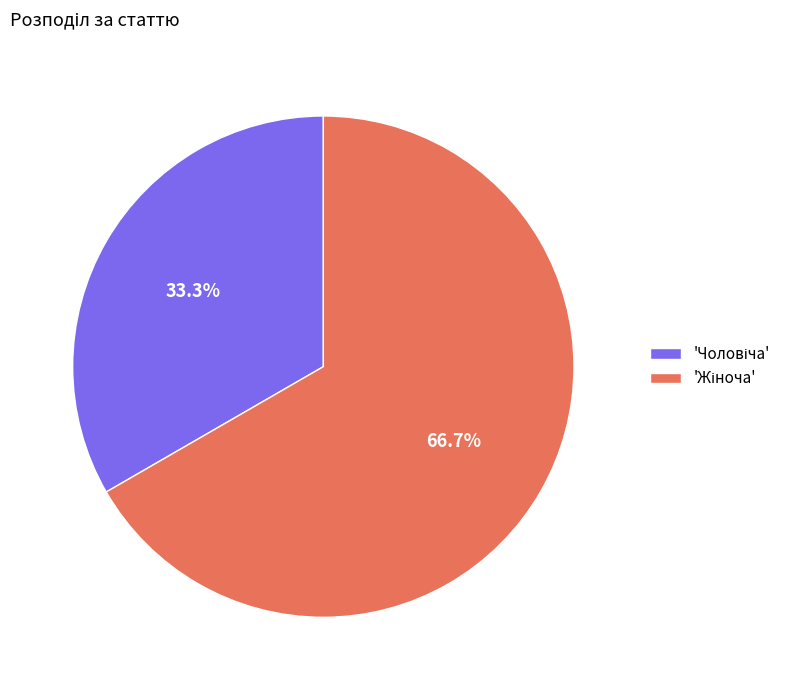

How many segments does this pie chart have?

2